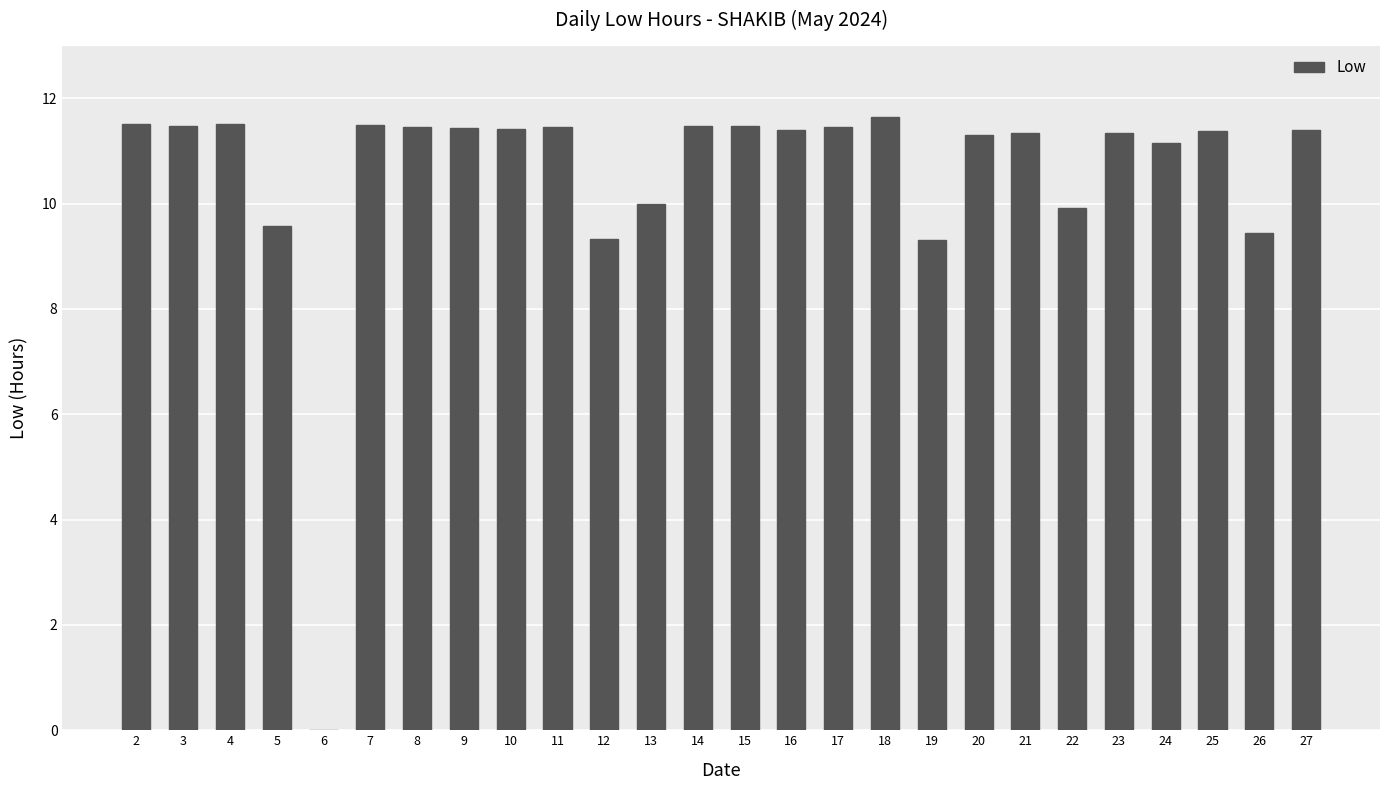

Where does the data first go above 11?

2